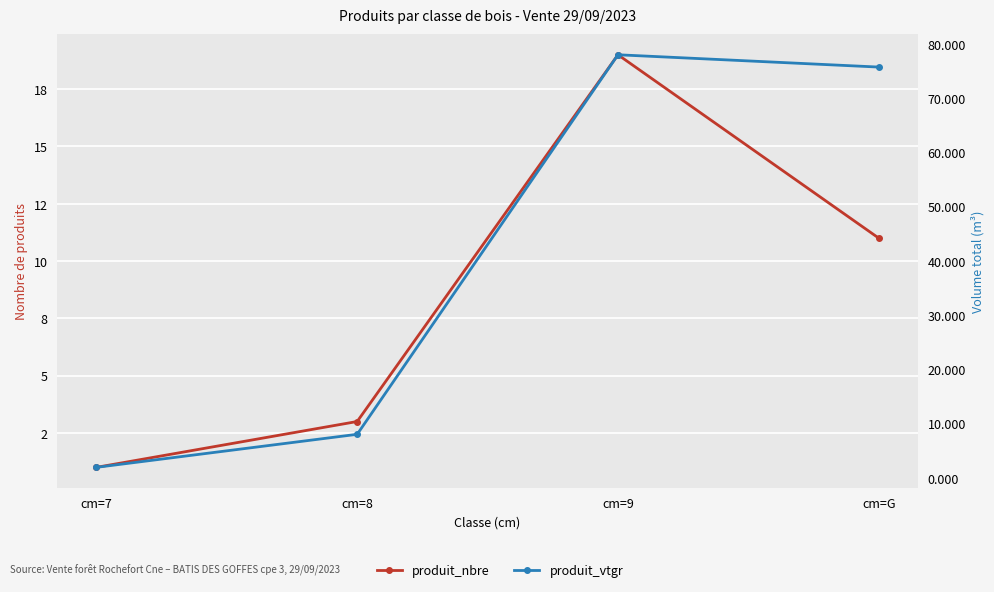

Reading left to right, list all the values displayed in this chart.

produit_nbre: 1.0	3.0	19.0	11.0
produit_vtgr: 1.9	8.0	78.0	75.7